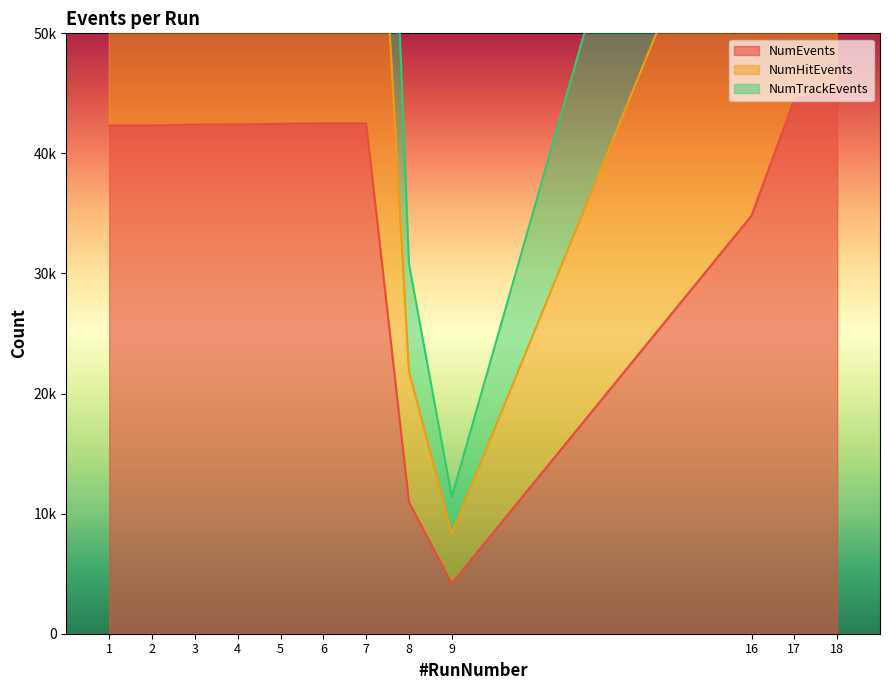

Reading left to right, what are all the values shown in this chart?

NumEvents: 42327	42329	42401	42415	42466	42513	42508	10956	4184	34816	44501	45476
NumHitEvents: 84353	84387	84489	84564	84663	84747	84697	21859	8339	69397	88744	90701
NumTrackEvents: 120182	120328	120289	120401	120614	120851	120642	30824	11408	98747	127381	130501